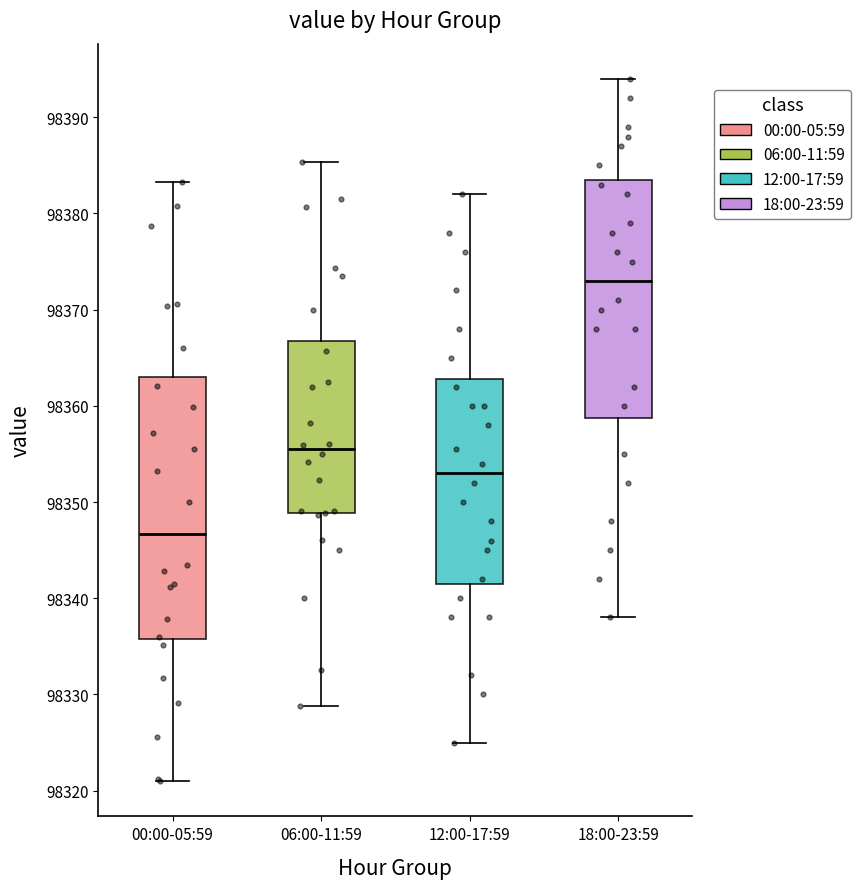

Reading left to right, transcribe this box plot: for each box, give where its median line is, the range the box spans, and where its two whiskers end, as read against the y-axis. The values are not printed on the chart, so give them approximately, as read against the axis.

00:00-05:59: median 98347, box 98336 to 98363, whiskers 98321 to 98383
06:00-11:59: median 98355, box 98349 to 98367, whiskers 98329 to 98385
12:00-17:59: median 98353, box 98342 to 98363, whiskers 98325 to 98382
18:00-23:59: median 98373, box 98359 to 98384, whiskers 98338 to 98394